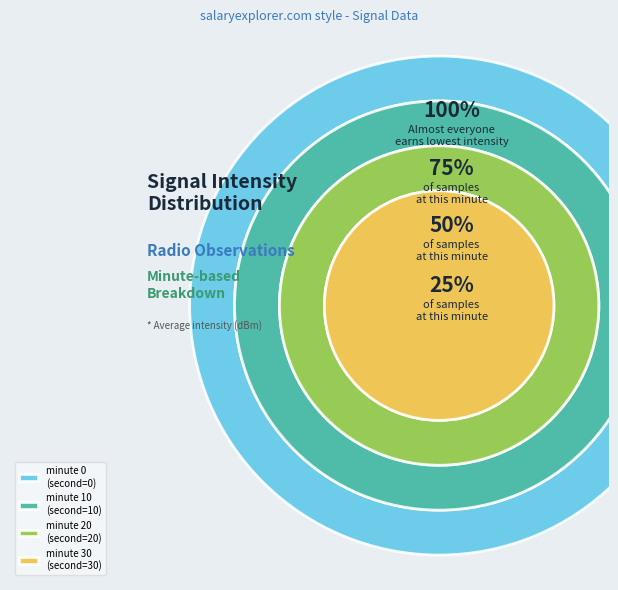

Is minute 30 the majority of the pie?

No